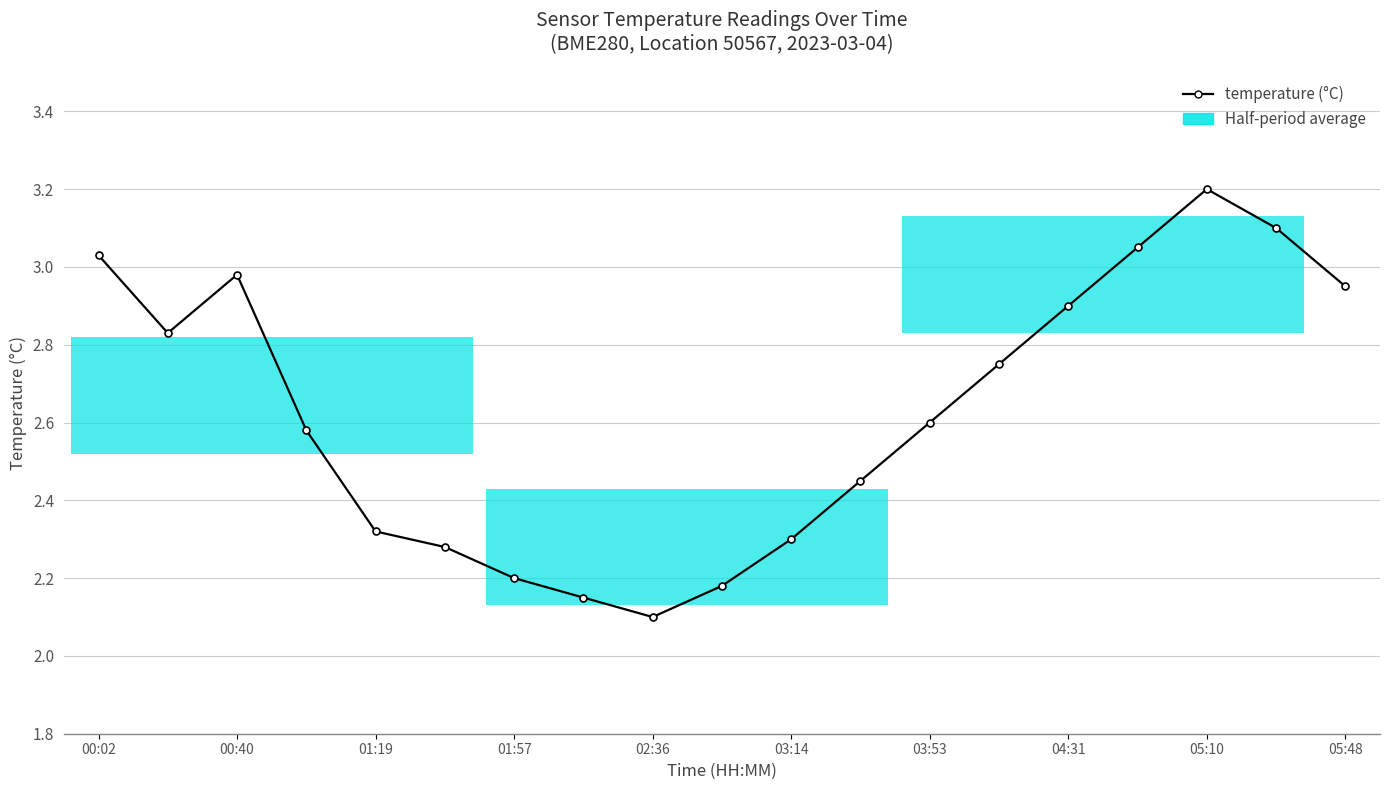

What is the greatest value displayed?

3.2